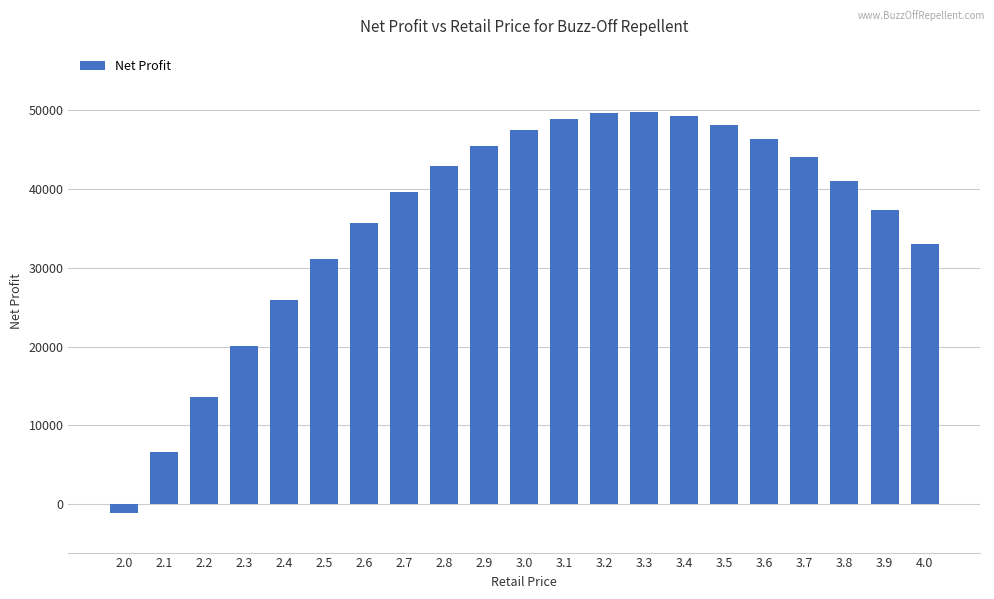

What is the ratio of the value at 3.8 to the value at 3.2?

0.8